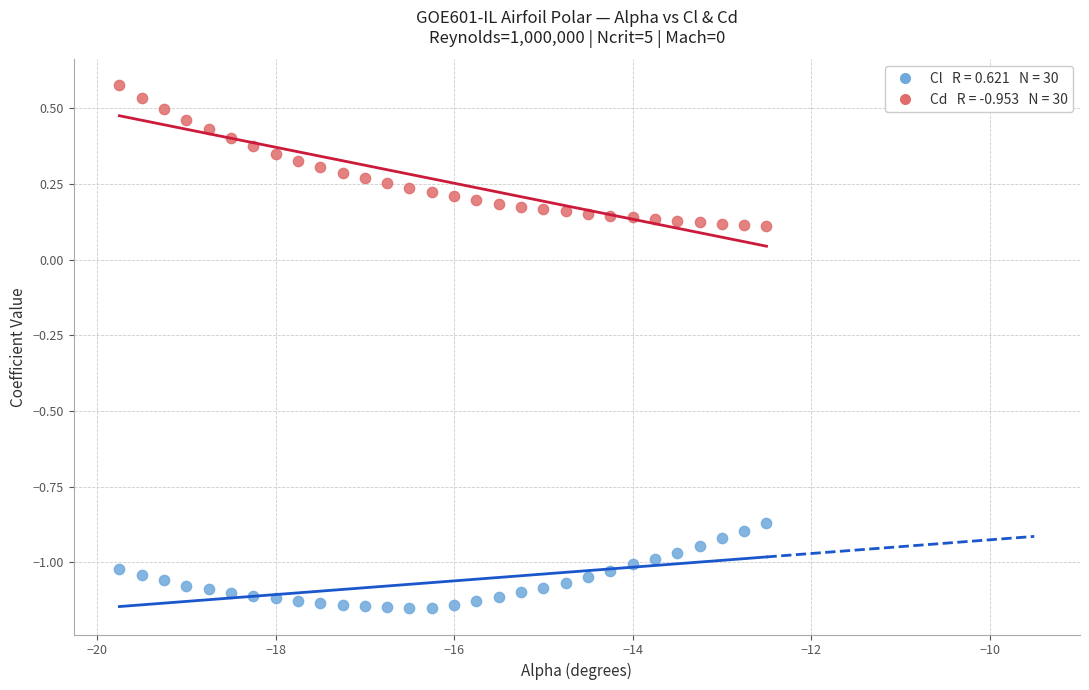

Across all data points, what is the range of Y values (max minus min)?

1.7